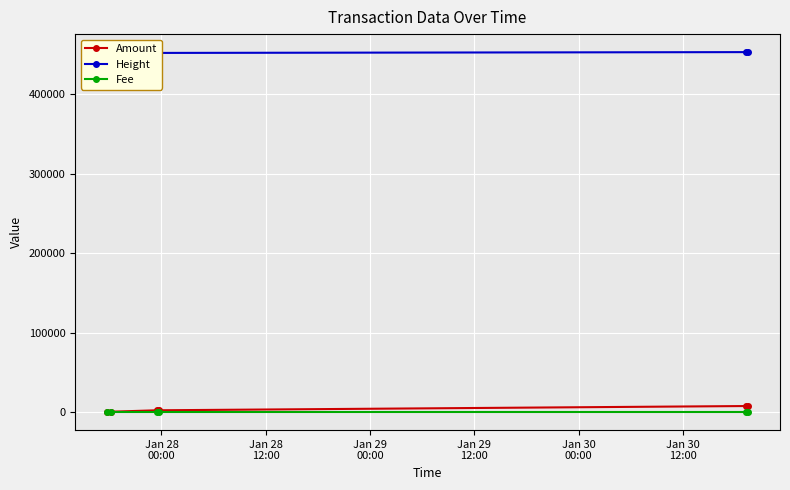

True or false: Amount and Height intersect in this chart.

False